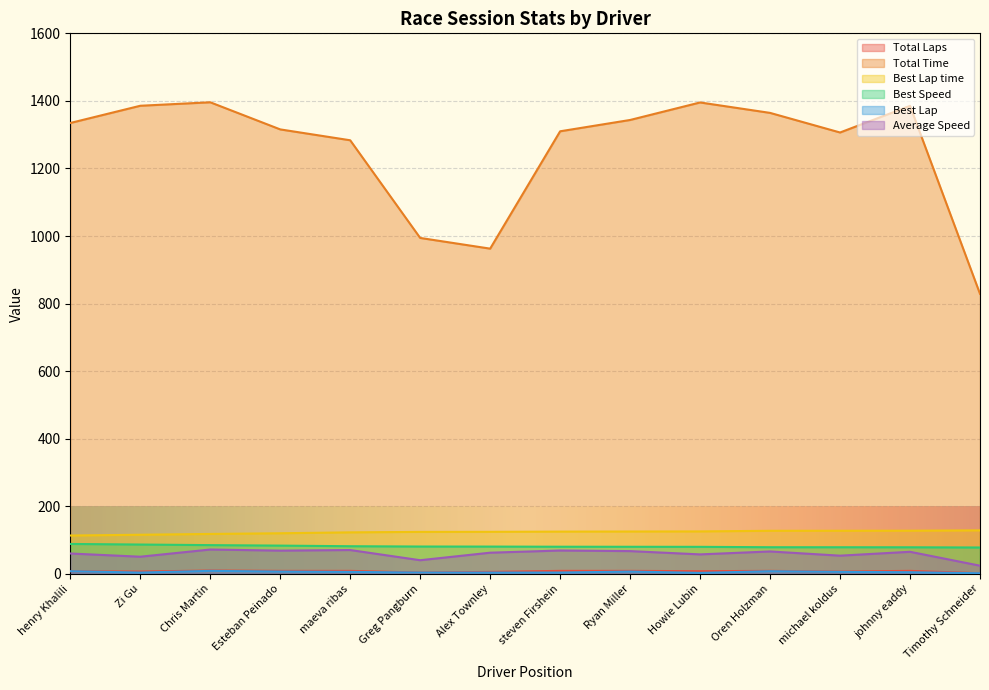

Between johnny eaddy and henry Khalili, which is larger?

johnny eaddy